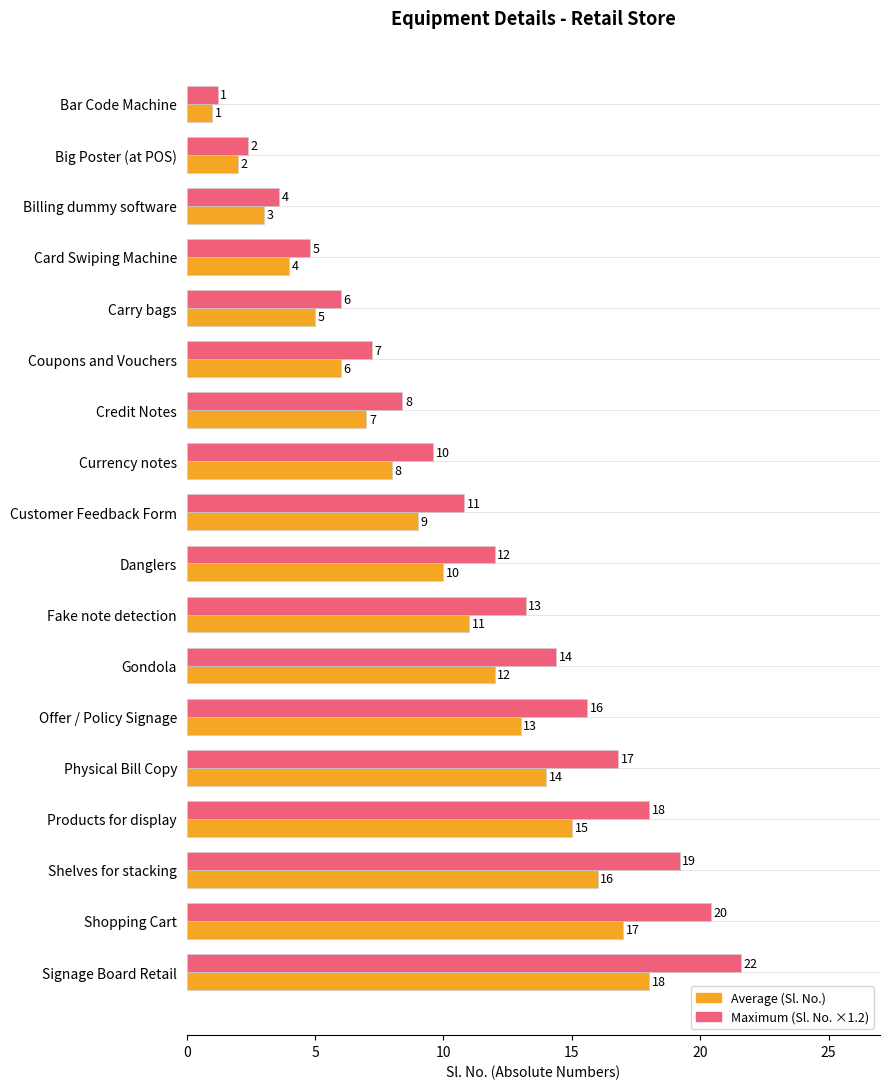

Which label corresponds to the largest value in the chart?

Signage Board Retail